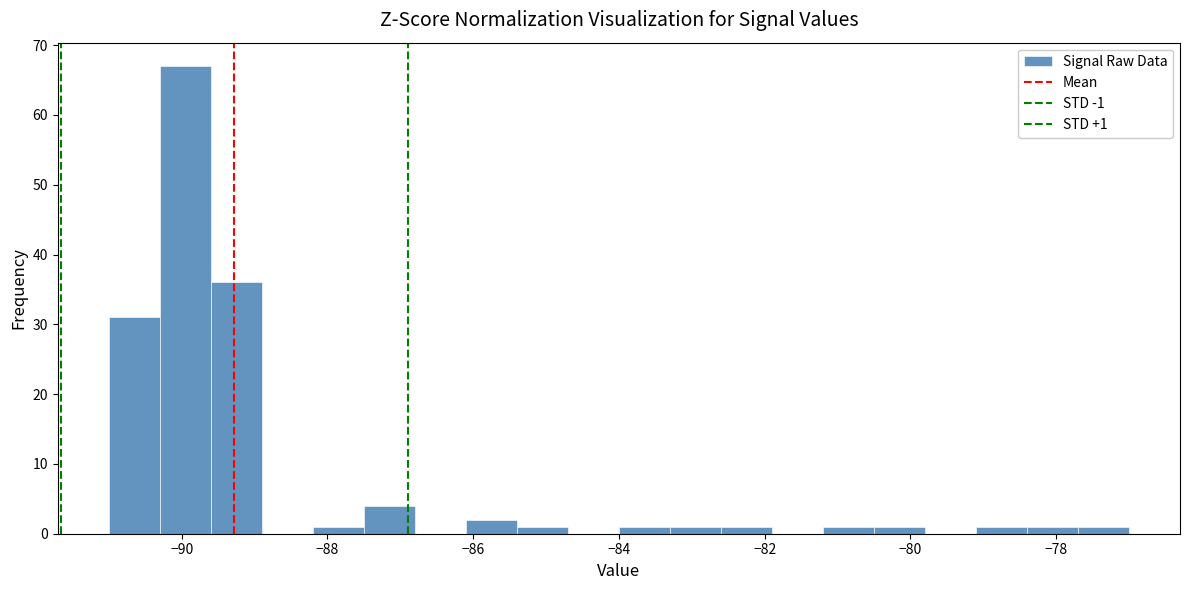

Around what value on the x-axis is the tallest bar? Give the approximate position of its centre, as read against the axis.

-90.0